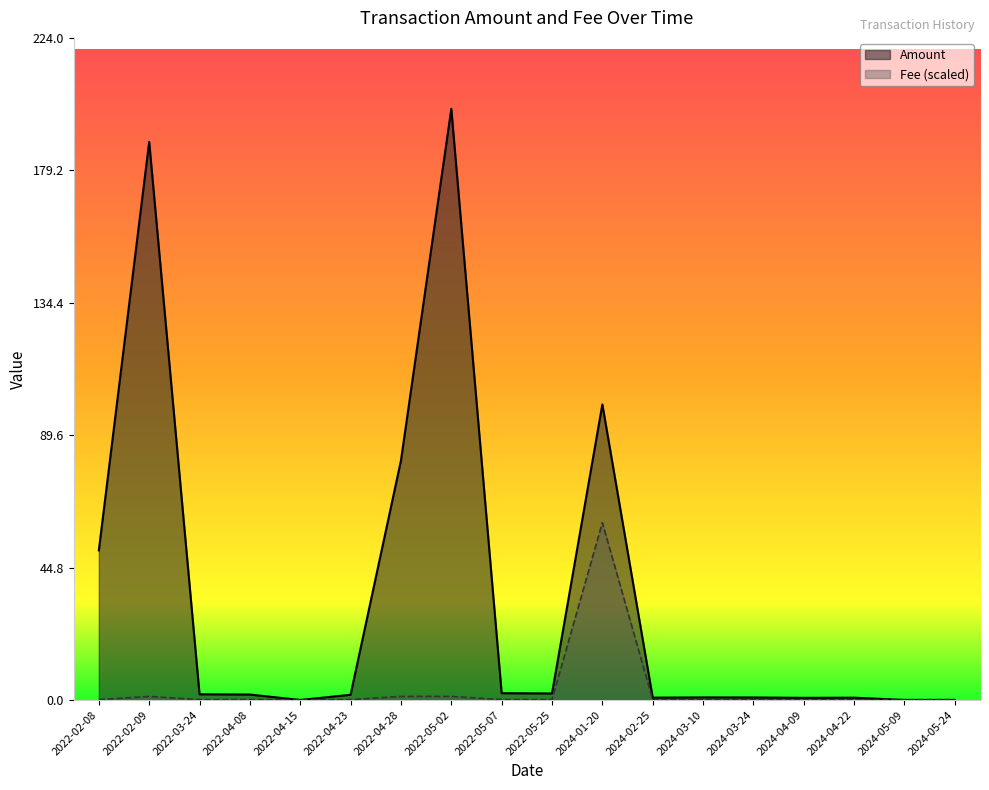

Which series changed the most between 2022-03-24 and 2024-01-20?

Amount